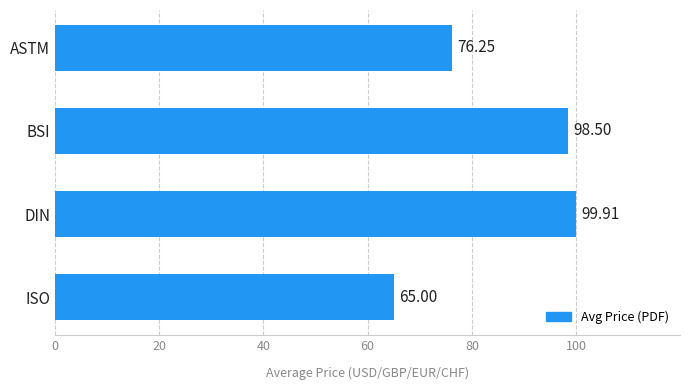

List the labels in order of value, smallest first.

ISO, ASTM, BSI, DIN